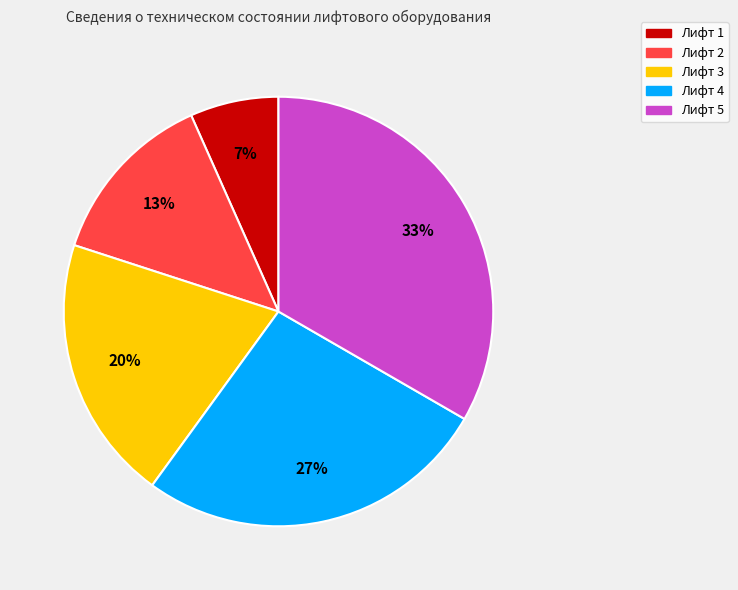

To the nearest percent, what is the combined percentage of Лифт 4 and Лифт 3?

47%